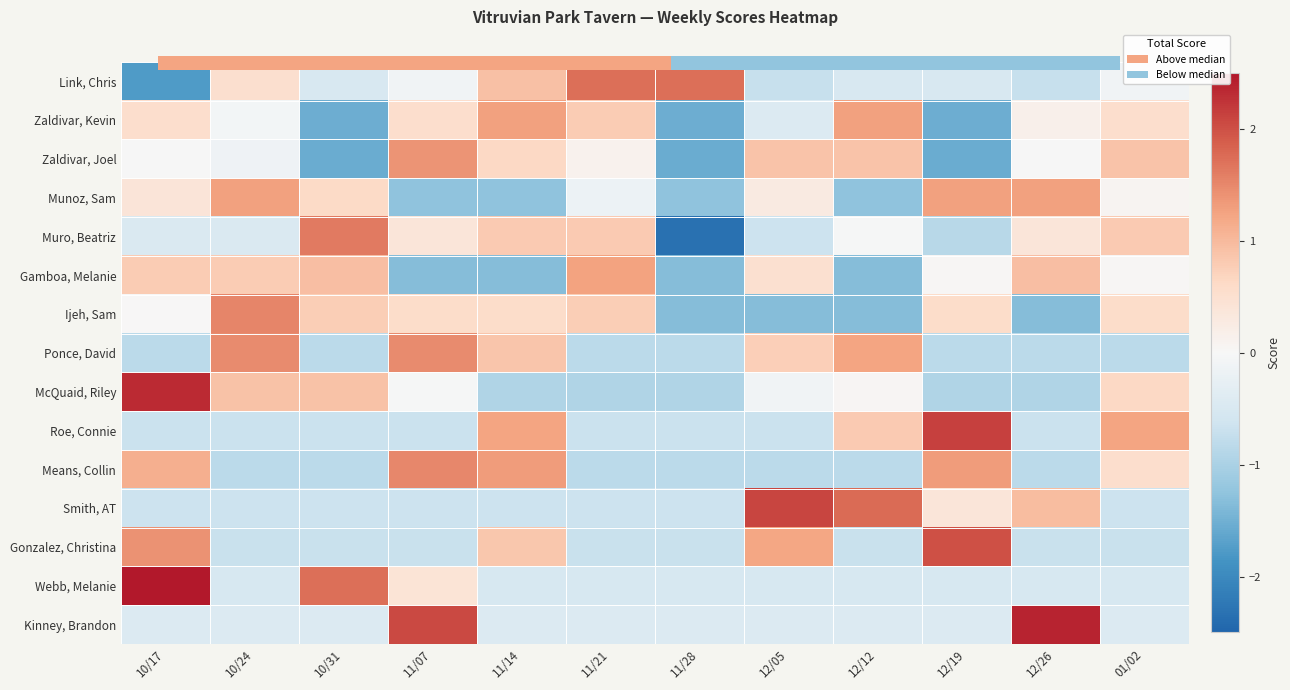

The value of Webb, Melanie at 12/19 is -0.8. True or false?

False